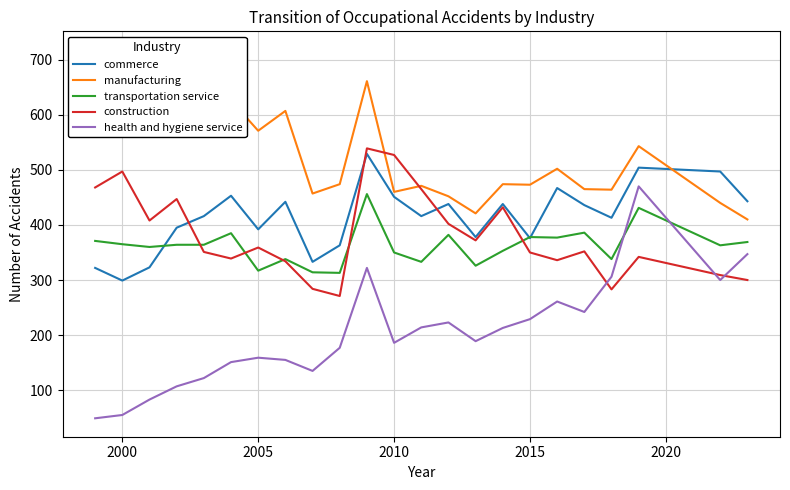

True or false: commerce and health and hygiene service cross at least once.

False